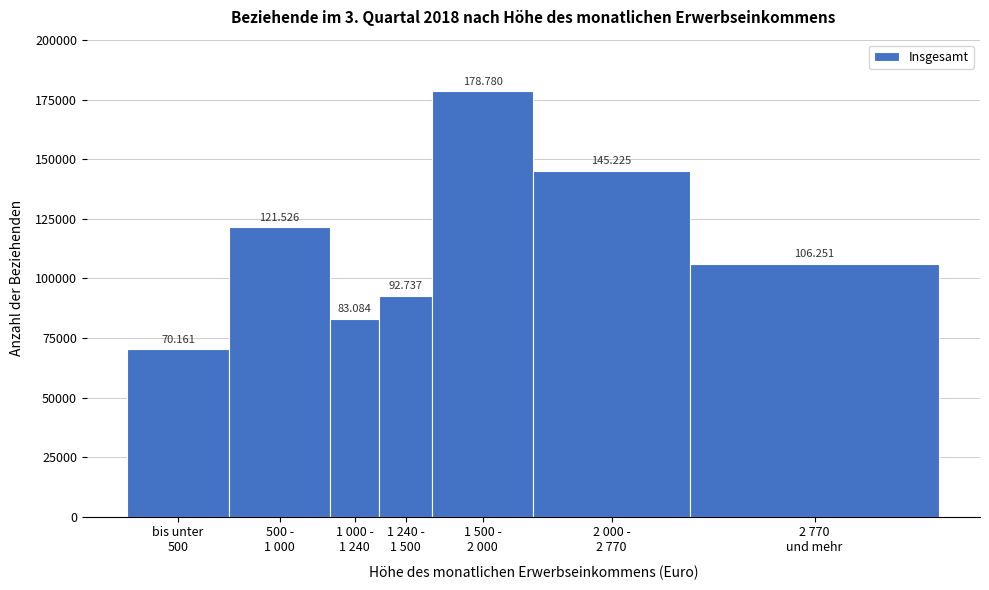

How many bars are there in total?

7